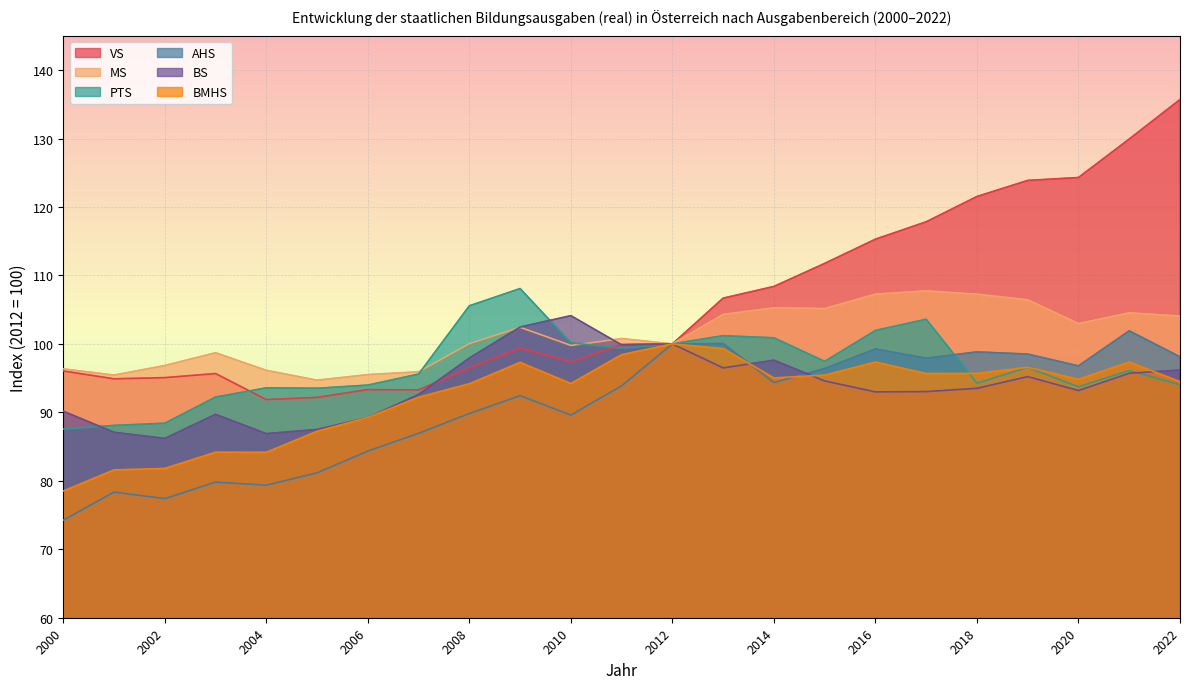

Reading right to left, extract all data points from this chart.

VS: 135.7	129.9	124.3	123.9	121.5	117.8	115.3	111.8	108.4	106.7	100.0	99.9	97.4	99.4	96.5	93.3	93.3	92.2	91.9	95.7	95.1	94.9	96.0
MS: 104.1	104.5	103.0	106.4	107.3	107.7	107.3	105.2	105.3	104.3	100.0	100.8	99.8	102.4	100.1	95.9	95.5	94.7	96.1	98.7	96.8	95.4	96.3
PTS: 94.0	96.1	93.7	96.6	94.3	103.6	102.0	97.4	100.9	101.2	100.0	99.4	100.2	108.1	105.6	95.6	94.0	93.5	93.6	92.2	88.4	88.1	87.6
AHS: 98.1	101.9	96.8	98.5	98.8	97.9	99.3	96.4	94.4	100.1	100.0	93.9	89.6	92.4	89.8	86.9	84.3	81.2	79.4	79.8	77.4	78.4	74.3
BS: 96.2	95.7	93.2	95.2	93.5	93.0	93.0	94.6	97.6	96.5	100.0	99.9	104.1	102.5	97.9	92.6	89.2	87.5	86.9	89.7	86.2	87.1	90.2
BMHS: 94.5	97.4	94.8	96.6	95.7	95.7	97.3	95.4	95.0	99.3	100.0	98.4	94.2	97.3	94.2	92.2	89.2	87.2	84.2	84.2	81.8	81.6	78.5